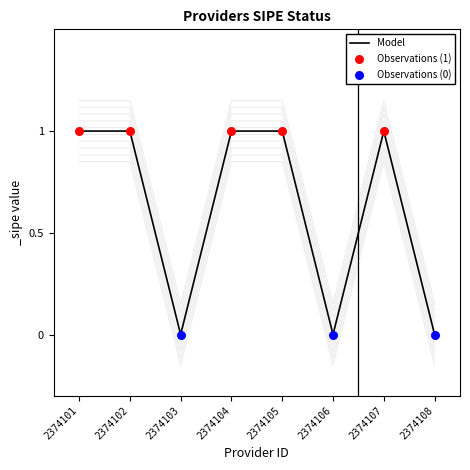

Between 2374108 and 2374106, which is larger?

2374108